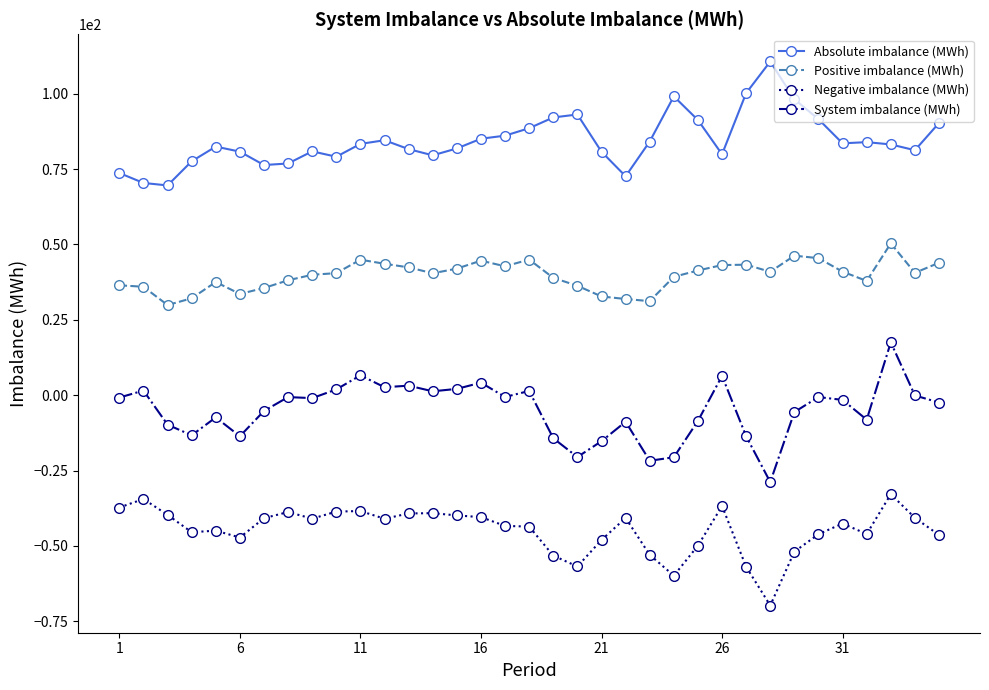

What is the difference between the maximum and second lowest values in the Positive imbalance (MWh) series?

19.2